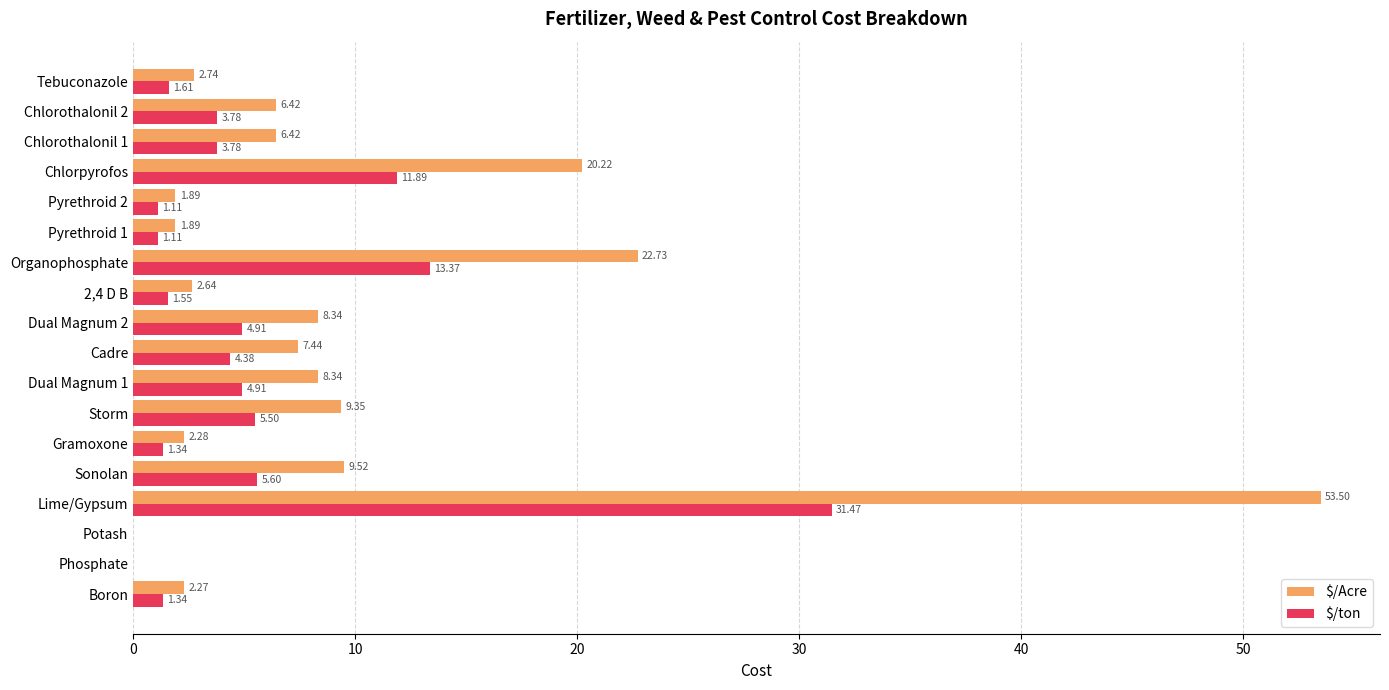

Between Storm and Pyrethroid 1, which series saw the biggest shift?

$/Acre